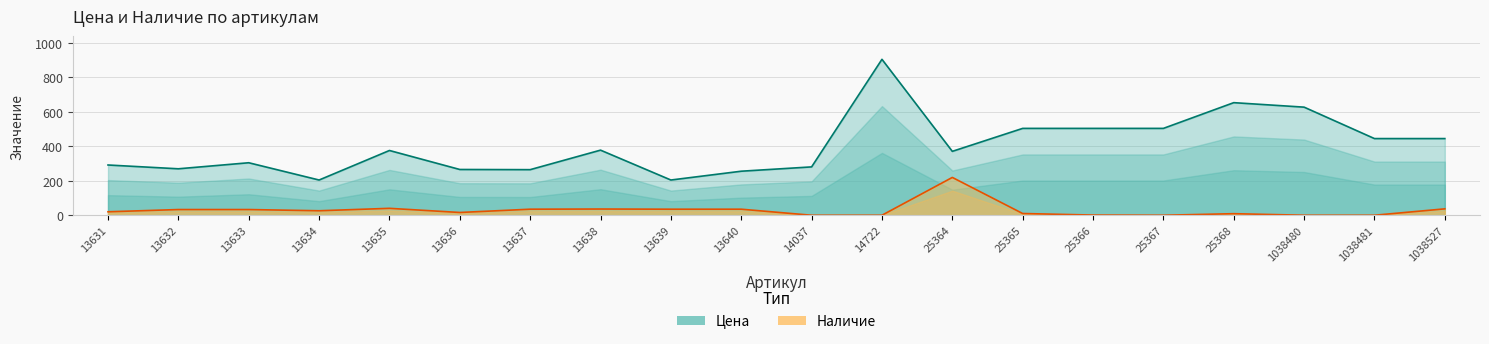

What is the spread (max minus min) of values at 13635?

335